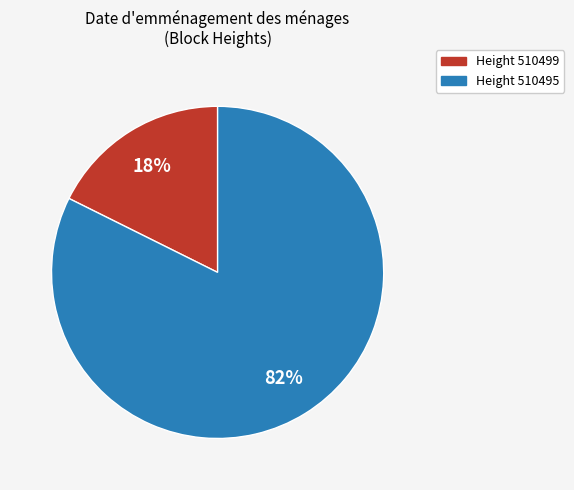

Does any single category account for the majority?

Yes